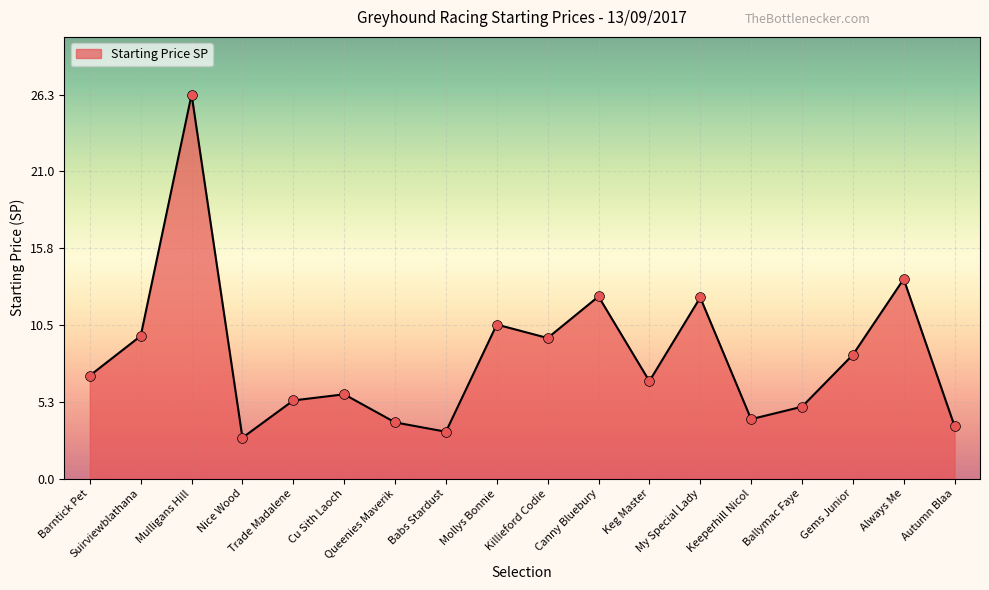

Which has a higher value, Trade Madalene or Ballymac Faye?

Trade Madalene